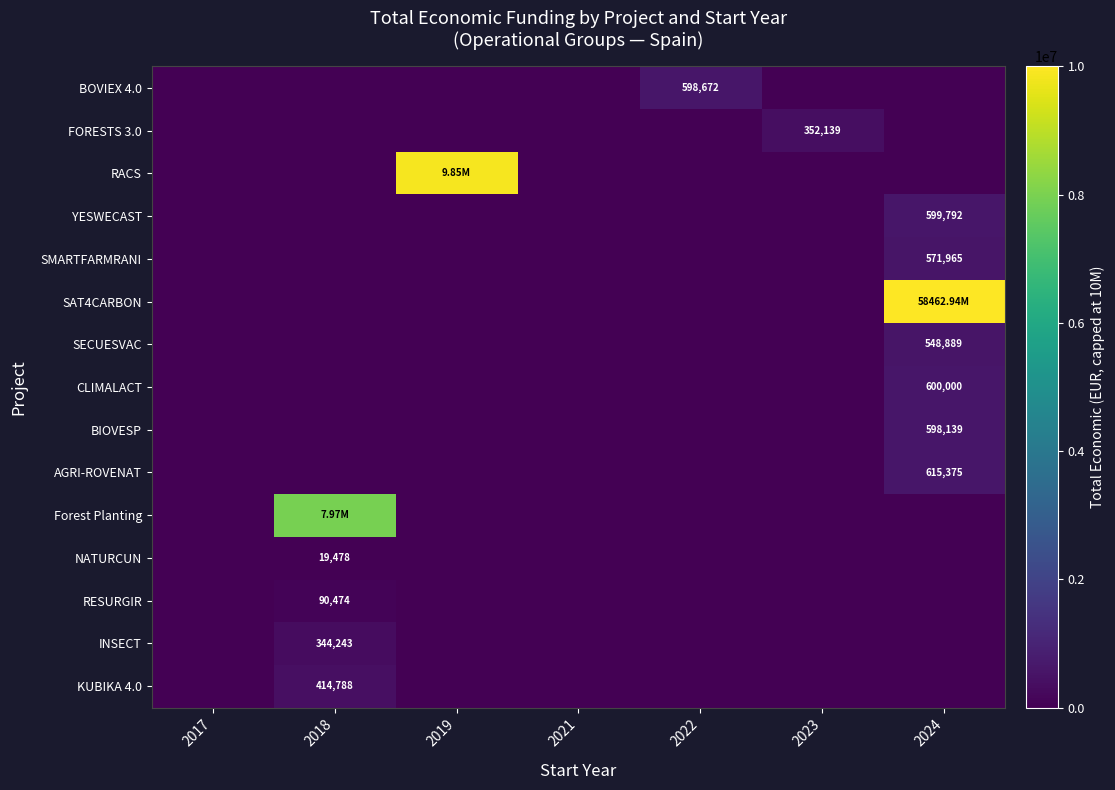

Between 2022 and 2019, which is larger?

2022